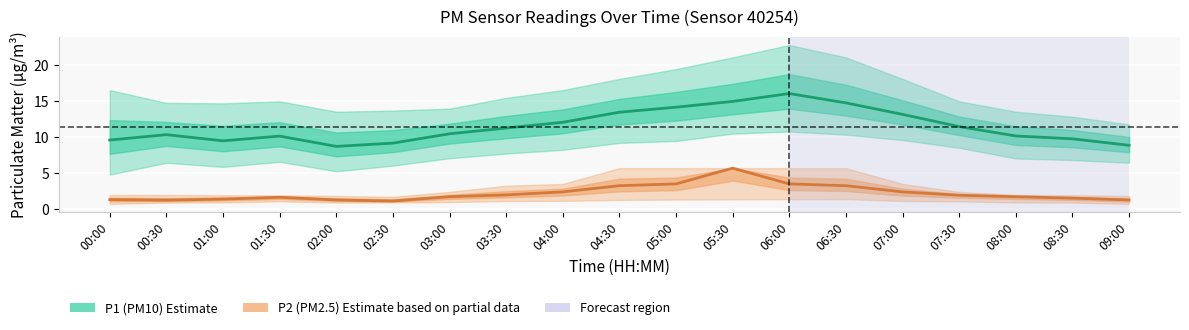

What value does the P1 (PM10) estimate series have at 00:30?

10.4